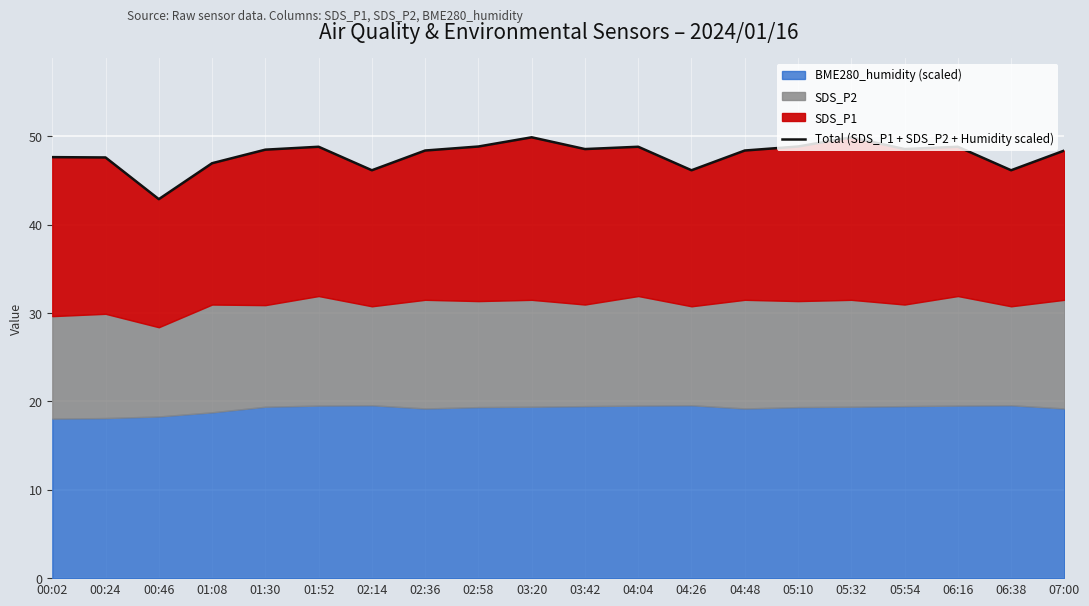

Count the number of values greater than 48.

13